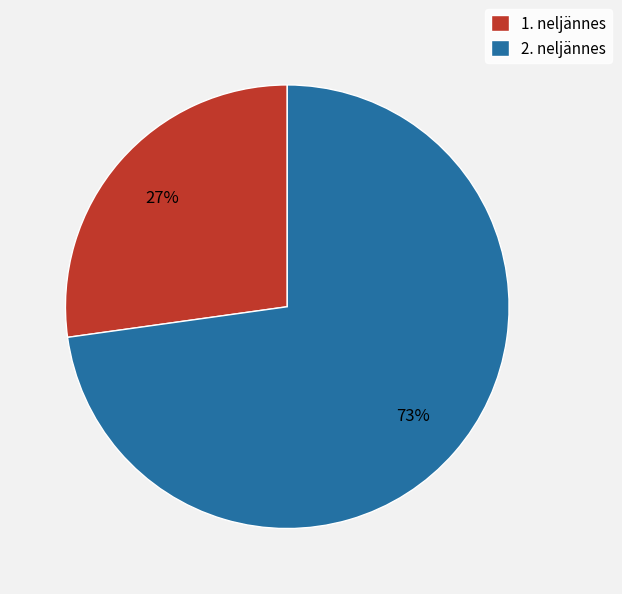

Which slice is the smallest?

1. neljännes